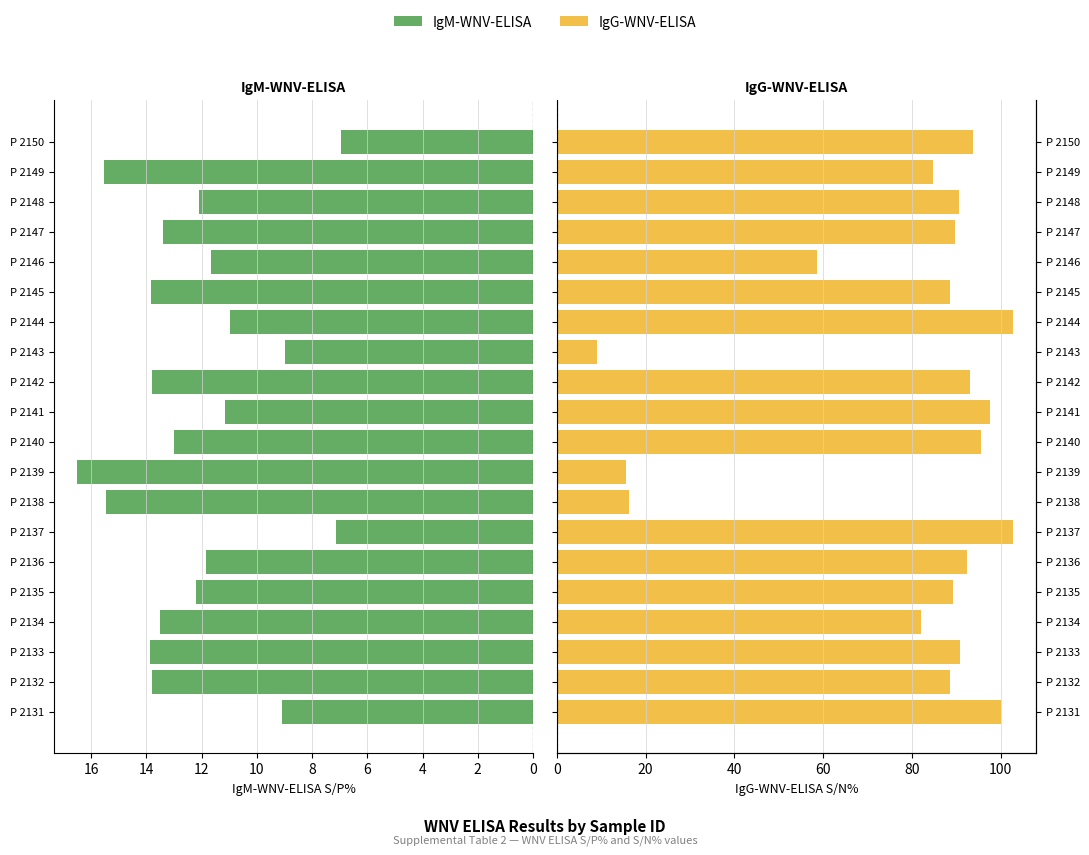

How many values in the IgG-WNV-ELISA series exceed 90?

10